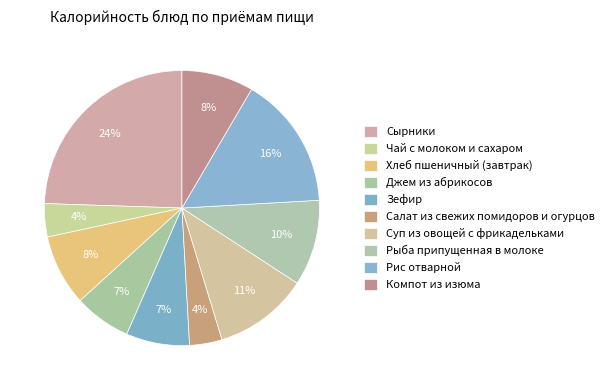

Count the number of slices in the pie.

10